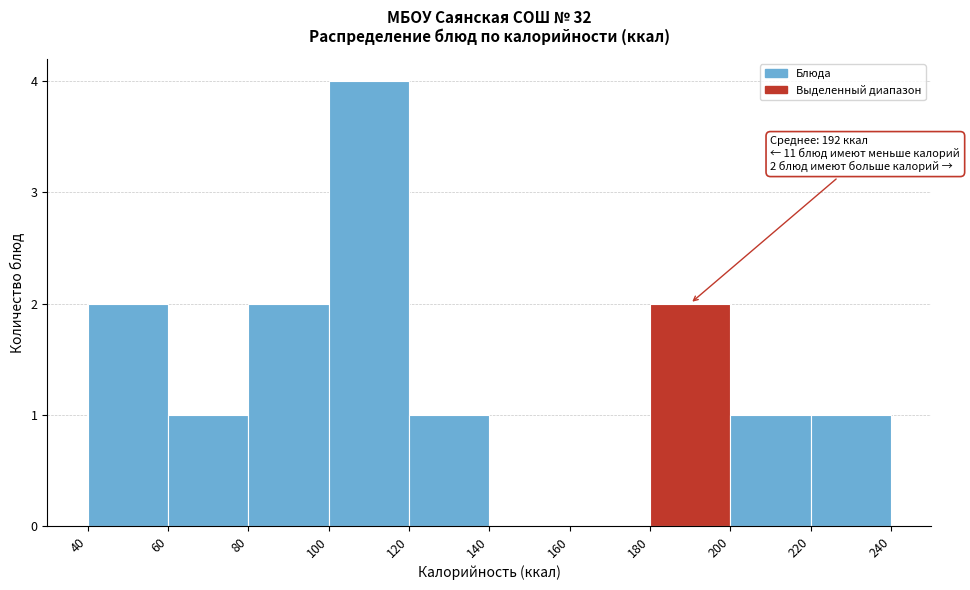

Which range on the x-axis has the tallest bar?

100 to 120